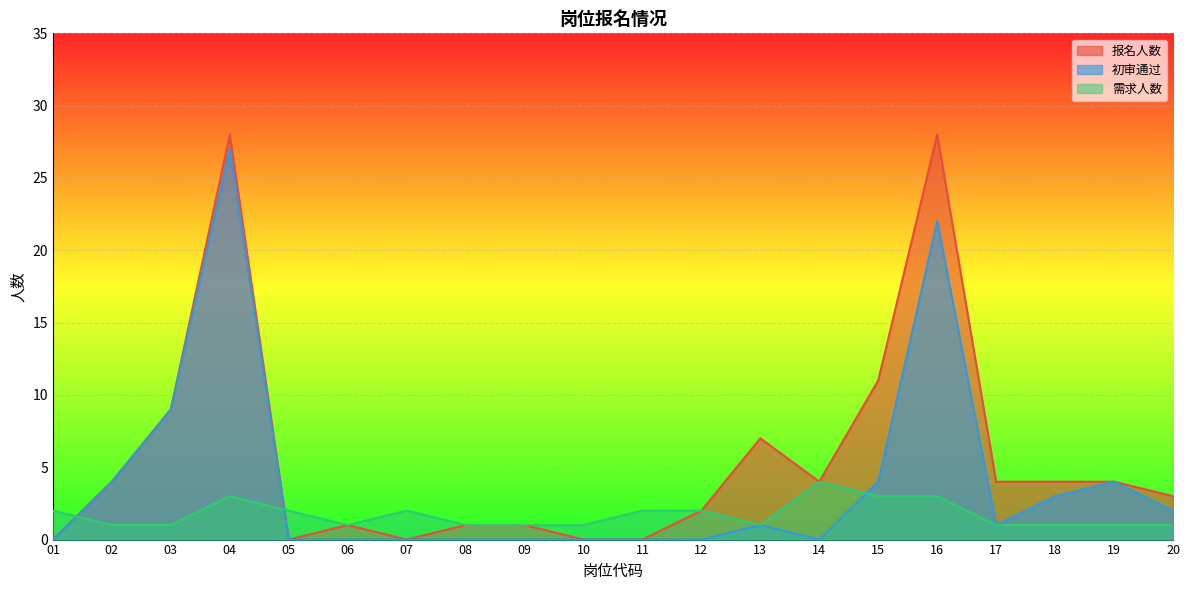

How many 需求人数 values are between 1 and 2?

16